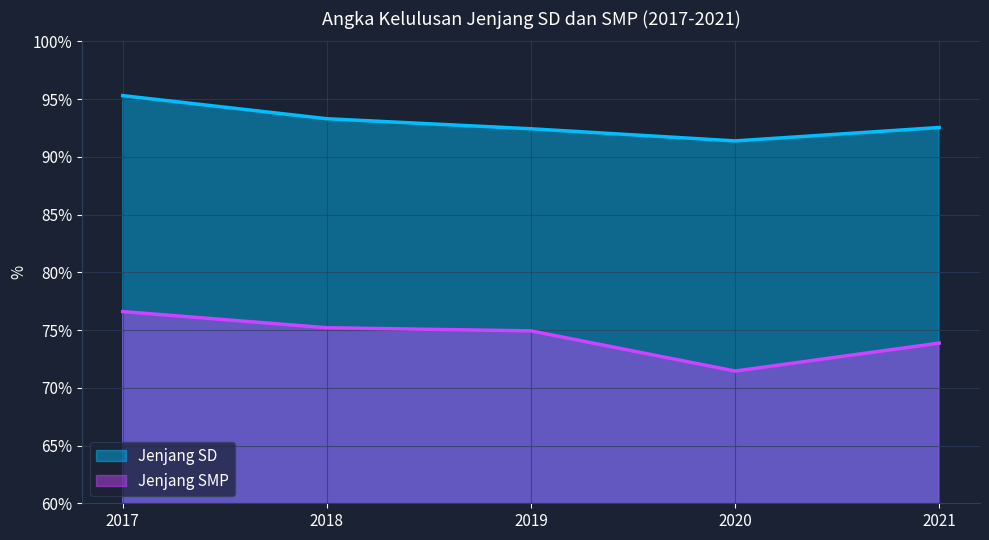

Rank the series at 2018 from highest to lowest value.

Jenjang SD, Jenjang SMP